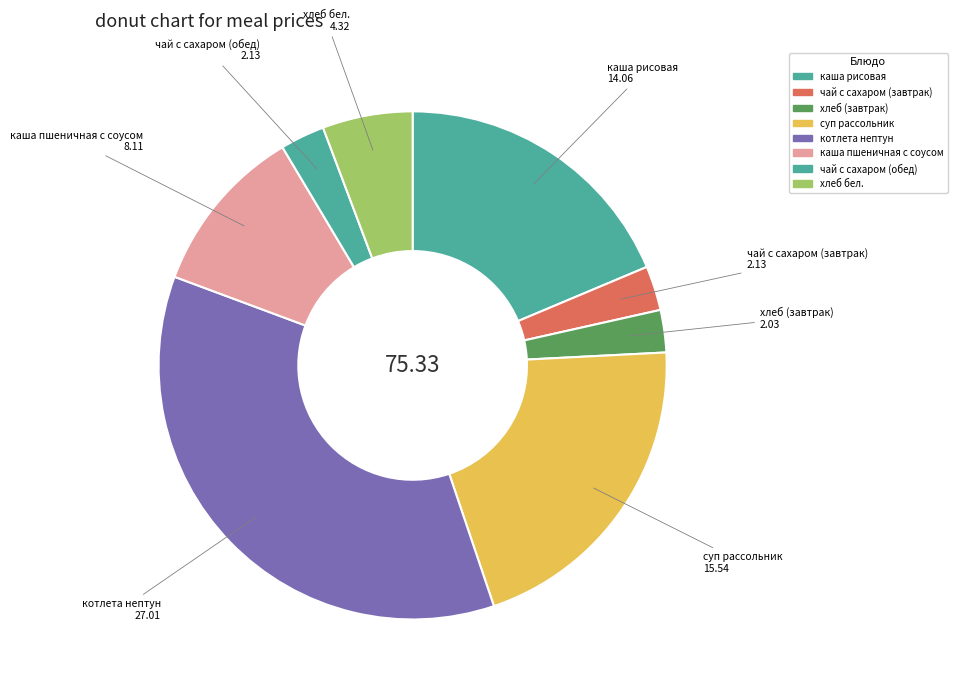

Count the number of slices in the pie.

8